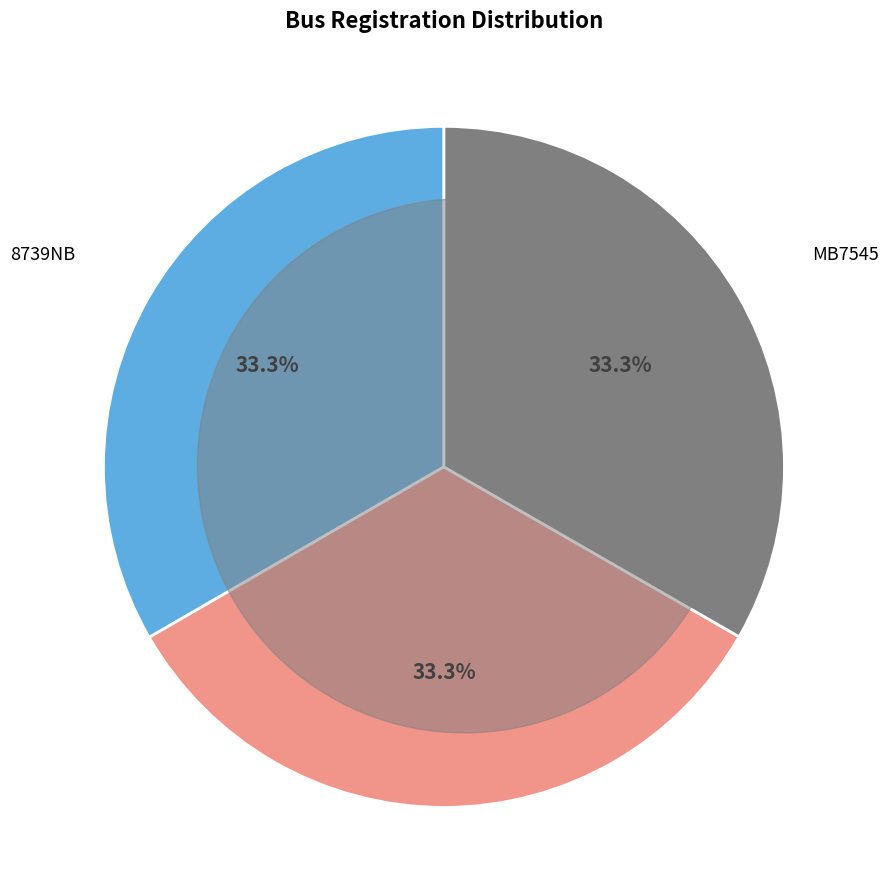

Do MB7545 and 8739NB together represent more than half of the pie?

Yes